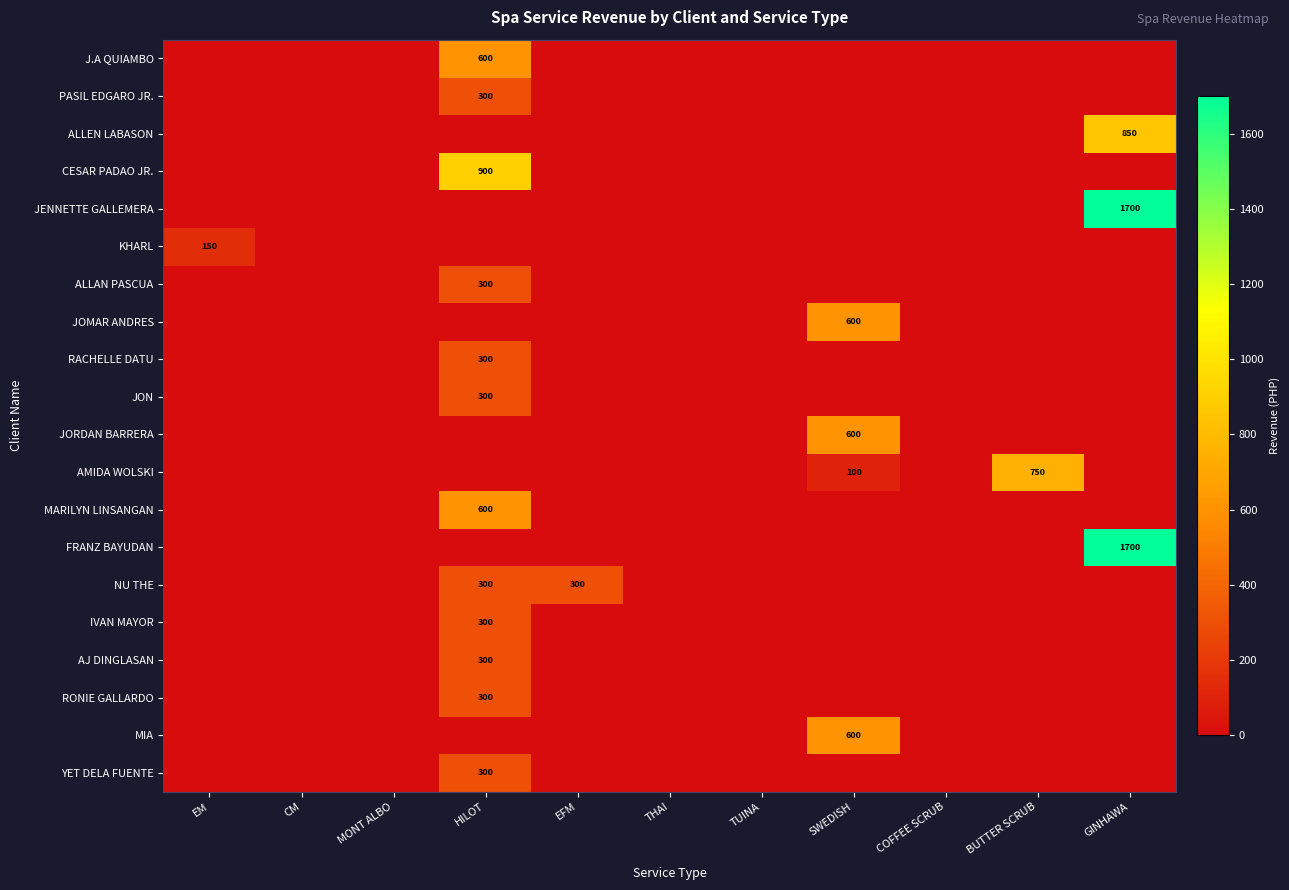

What is the difference between the maximum and second lowest values in the JENNETTE GALLEMERA series?

1700